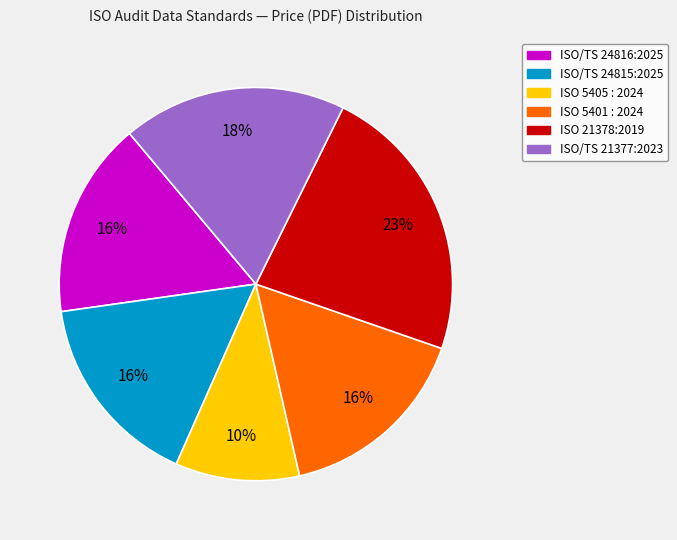

The ISO 5401 : 2024 slice represents 24% of the pie. True or false?

False